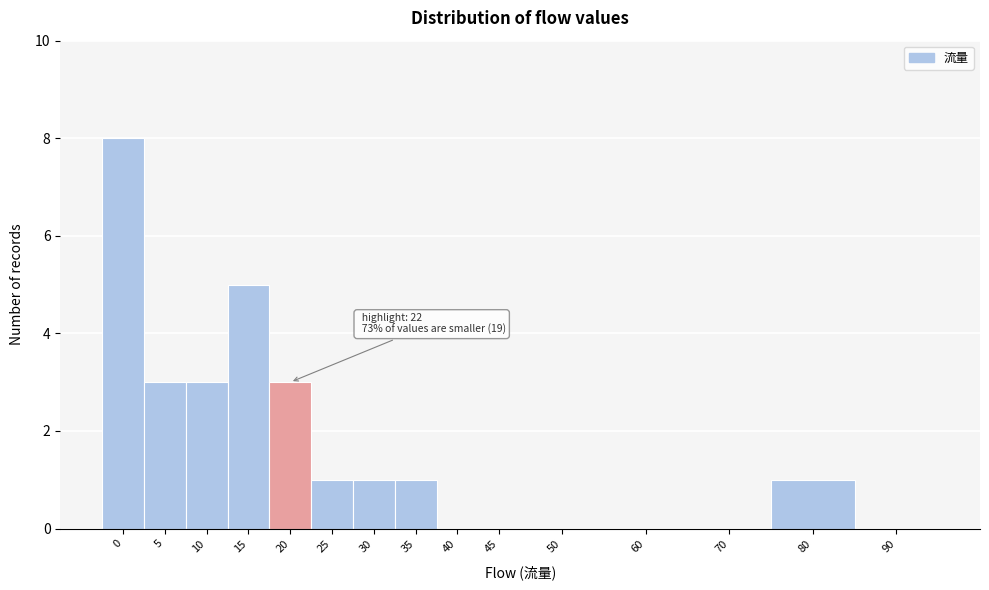

Reading left to right, list all the values displayed in this chart.

0=8	5=3	10=3	15=5	20=3	25=1	30=1	35=1	40=0	45=0	50=0	60=0	70=0	80=1	90=0